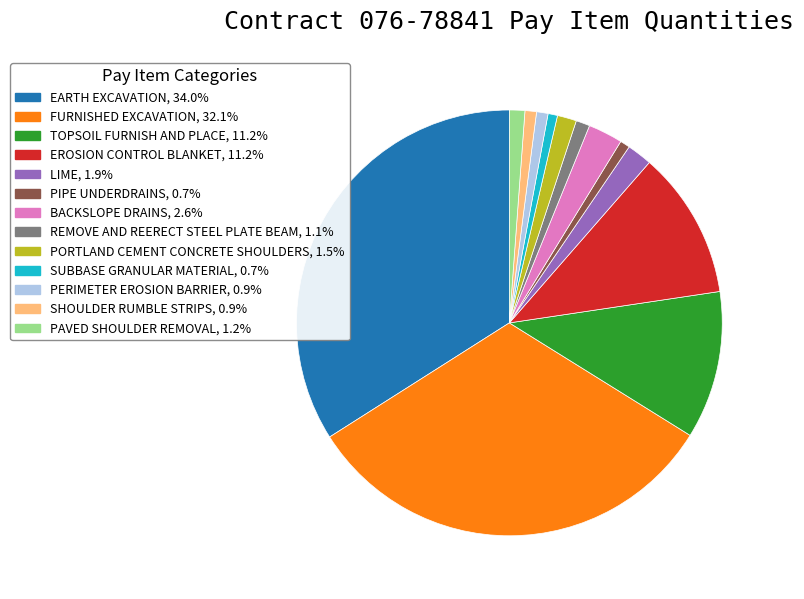

Which category has the biggest portion of the pie?

EARTH EXCAVATION